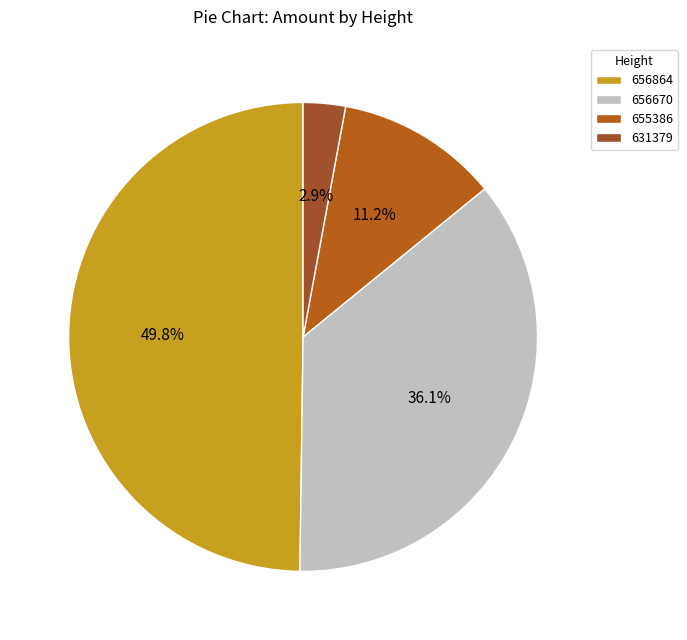

Which category has the biggest portion of the pie?

656864